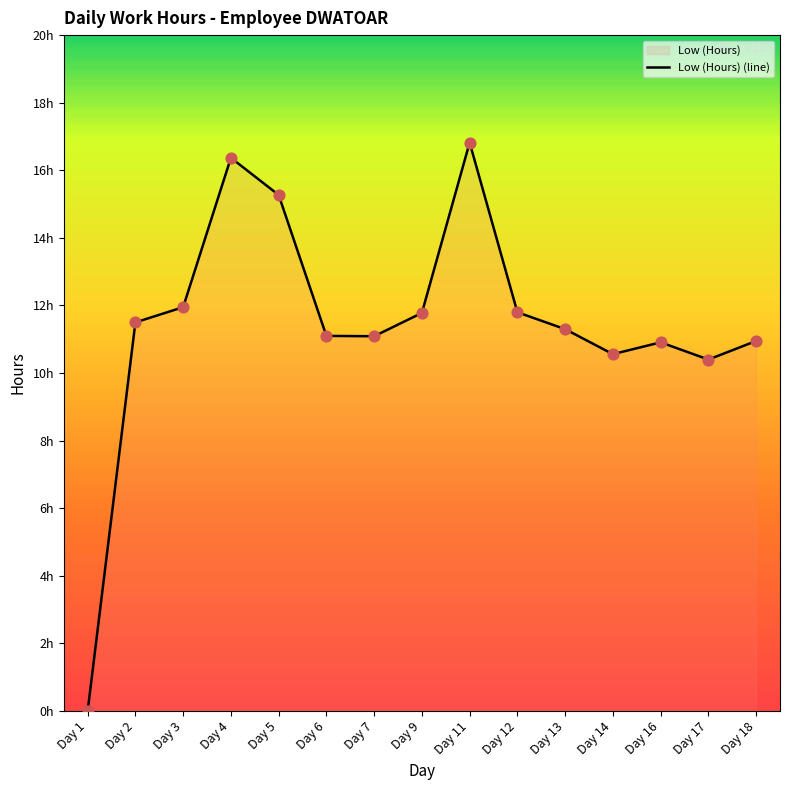

Which has a higher value, Day 18 or Day 13?

Day 13